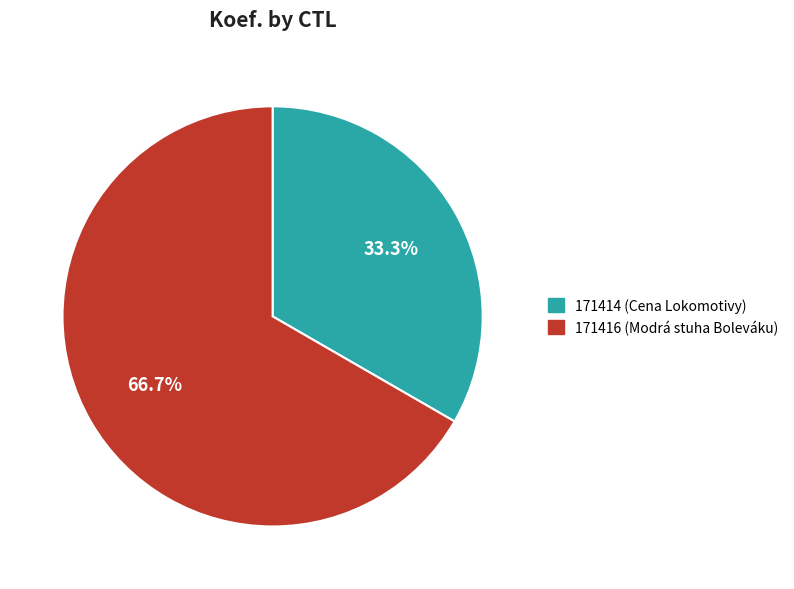

Which has a higher value, 171416 or 171414?

171416